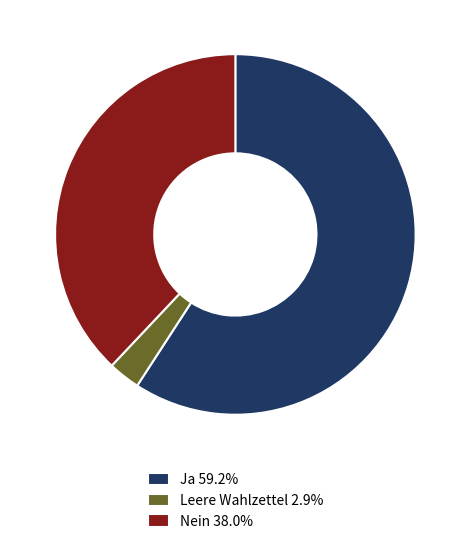

What is the ratio of the value at Leere Wahlzettel to the value at Nein?

0.1